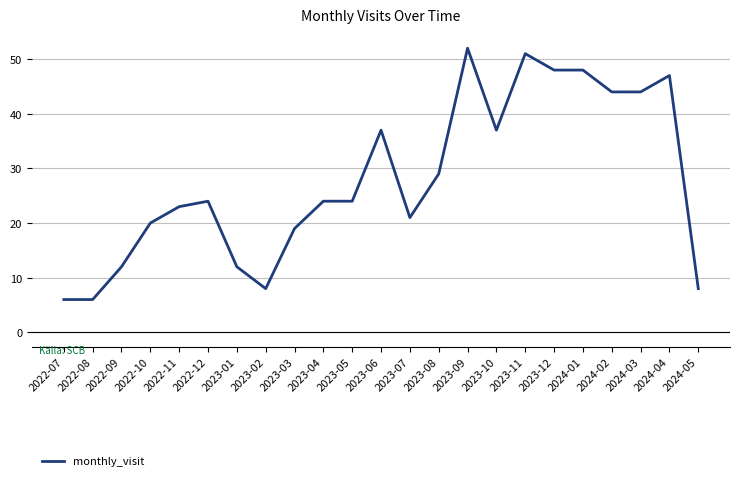

What position from the left is 2022-11?

5